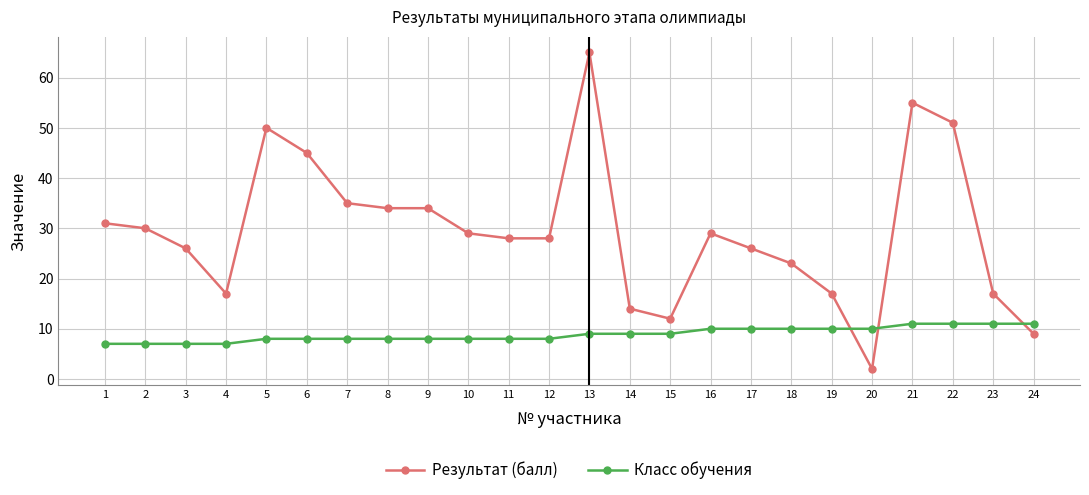

Which series has the widest spread of values?

Результат (балл)